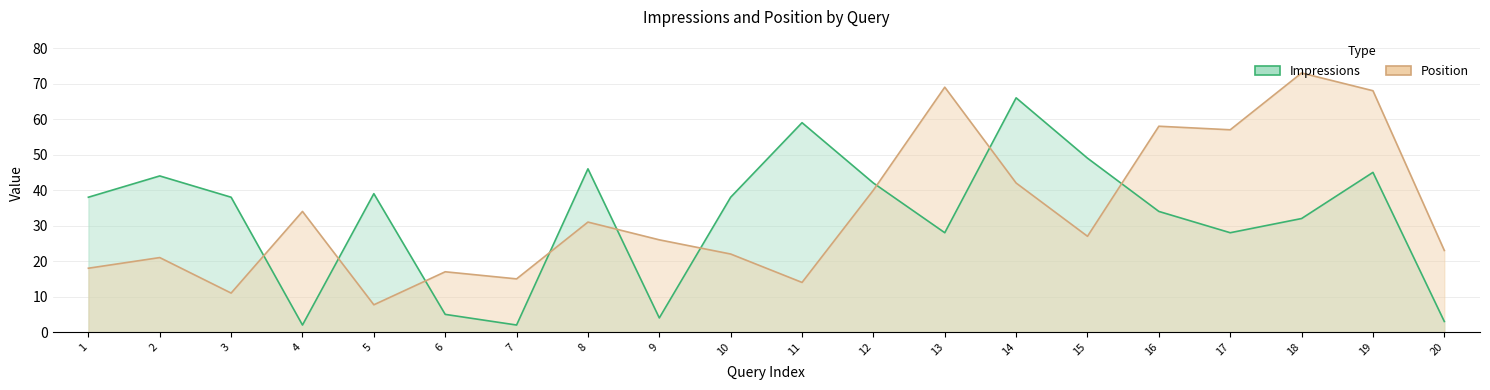

Where is the first local minimum for Position?

3